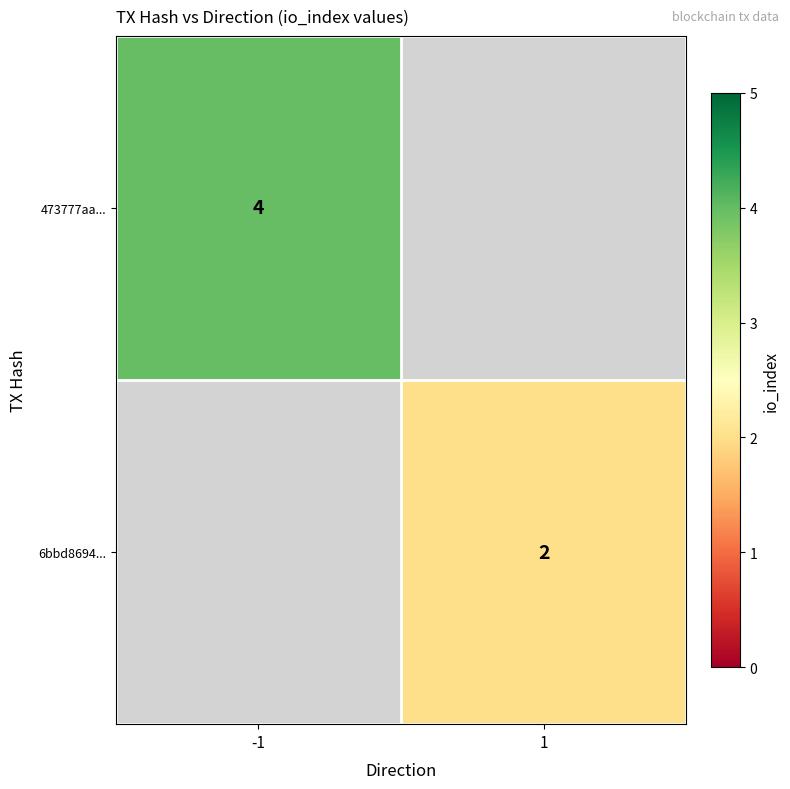

Which category has the lowest value across all series?

1